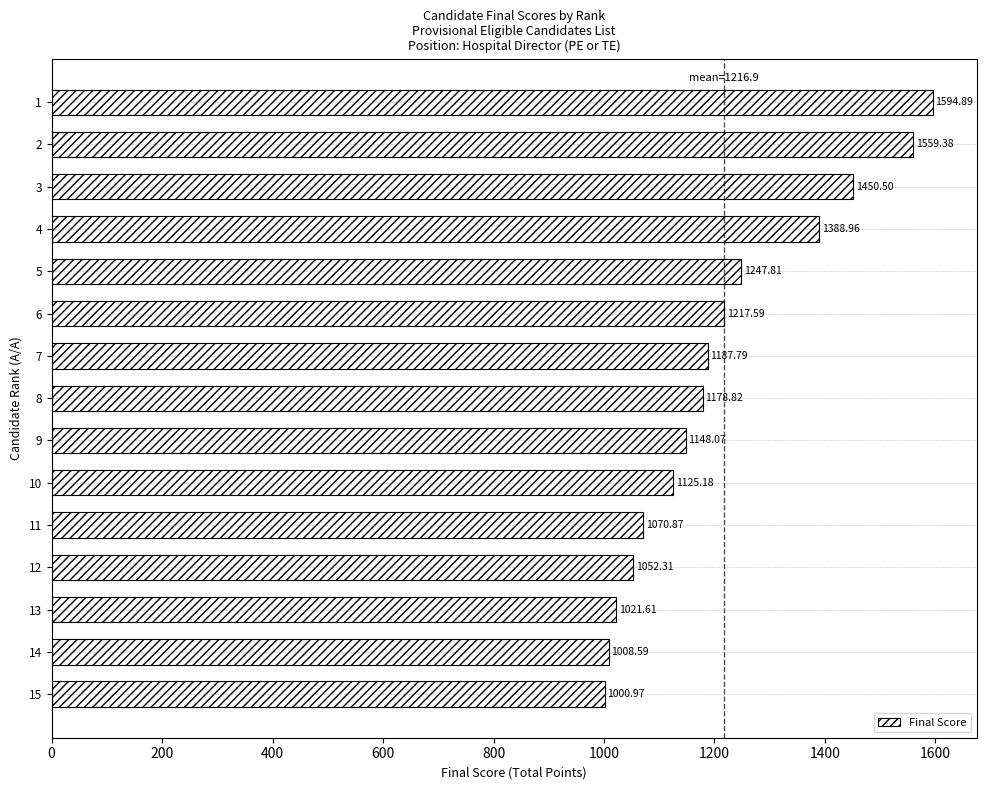

List the labels in order of value, largest first.

1, 2, 3, 4, 5, 6, 7, 8, 9, 10, 11, 12, 13, 14, 15